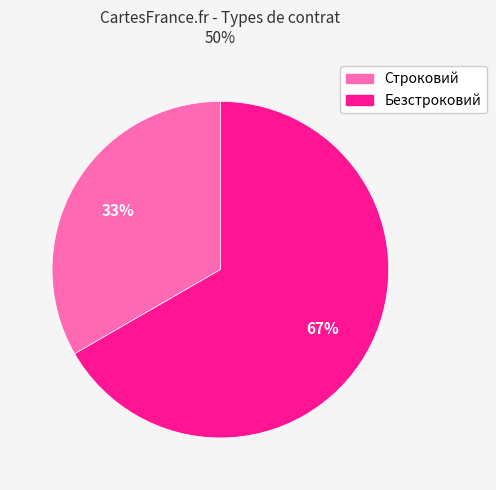

Count the number of slices in the pie.

2